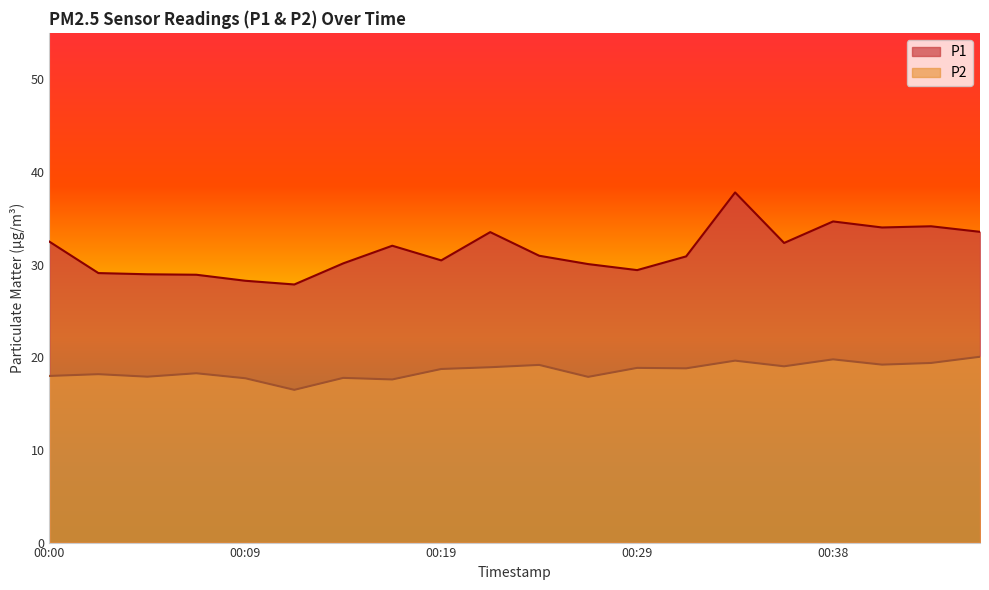

What is the sum of the P2 values at 00:31 and 00:36?

37.8